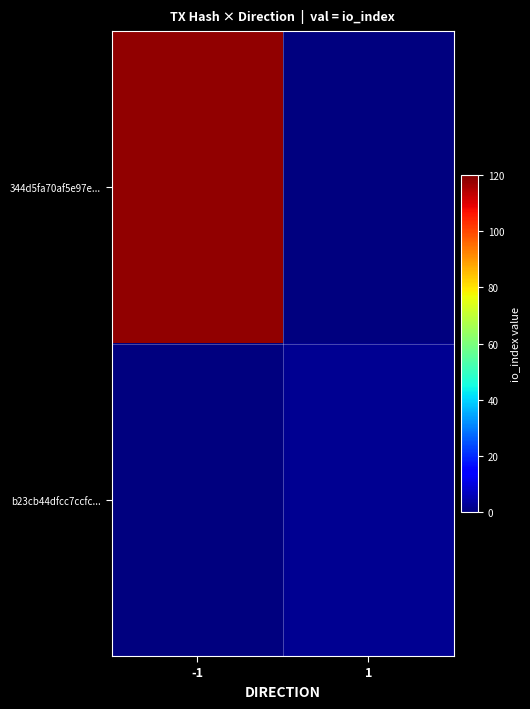

Rank the series by their average value, from lowest to highest.

b23cb44dfcc7ccfc..., 344d5fa70af5e97e...